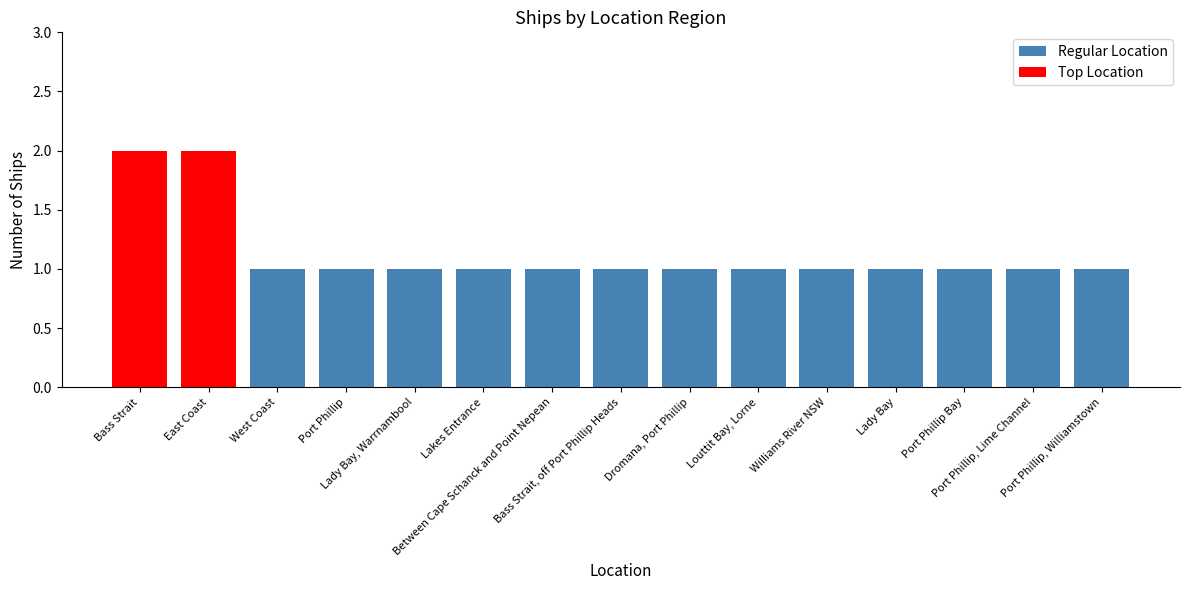

What is the label of the 13th bar from the right?

West Coast